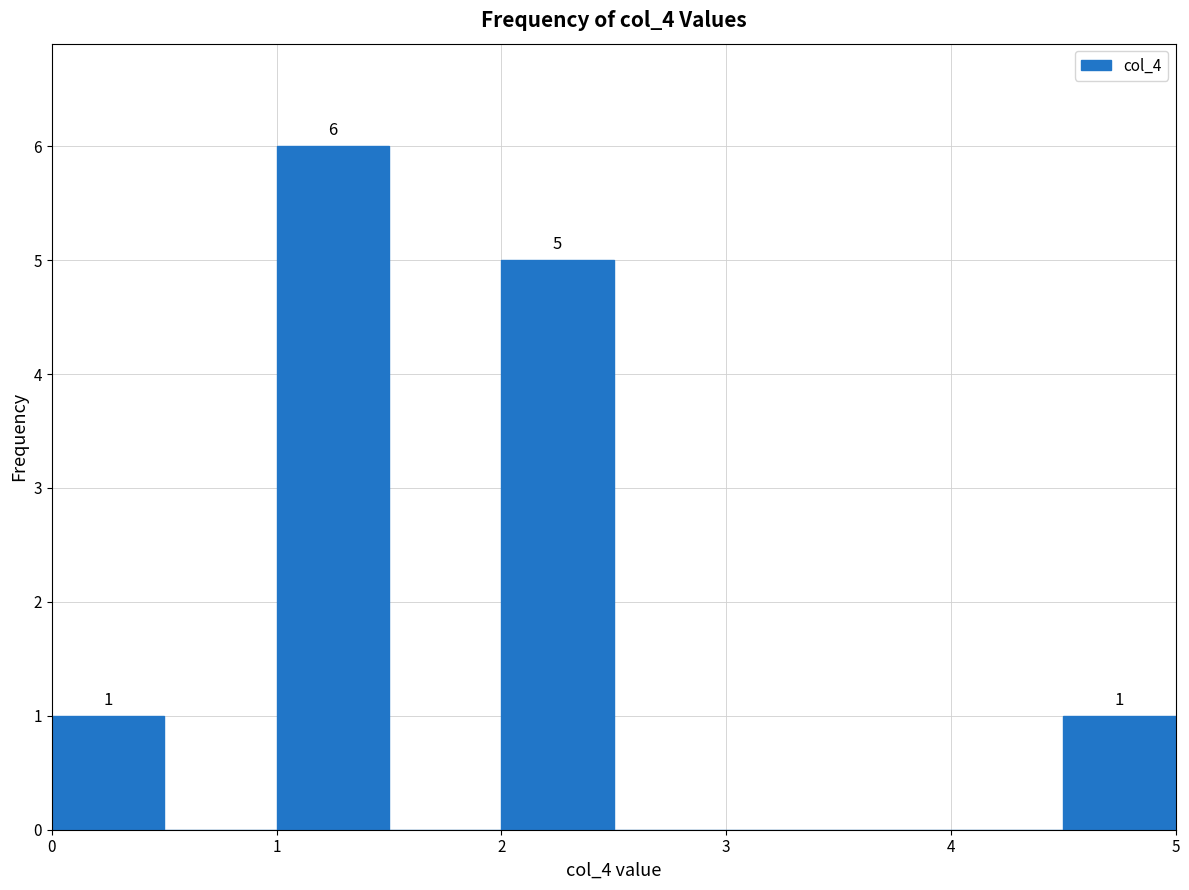

Over which range of the x-axis is the bar tallest?

1.0 to 1.5